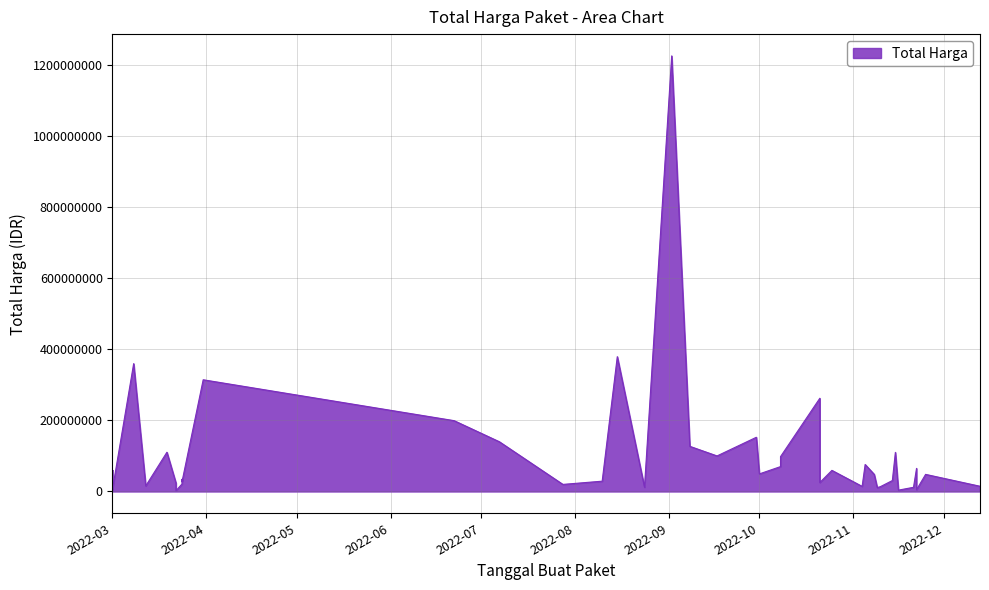

True or false: the data shows 127000000 at 2022-09-08.

True